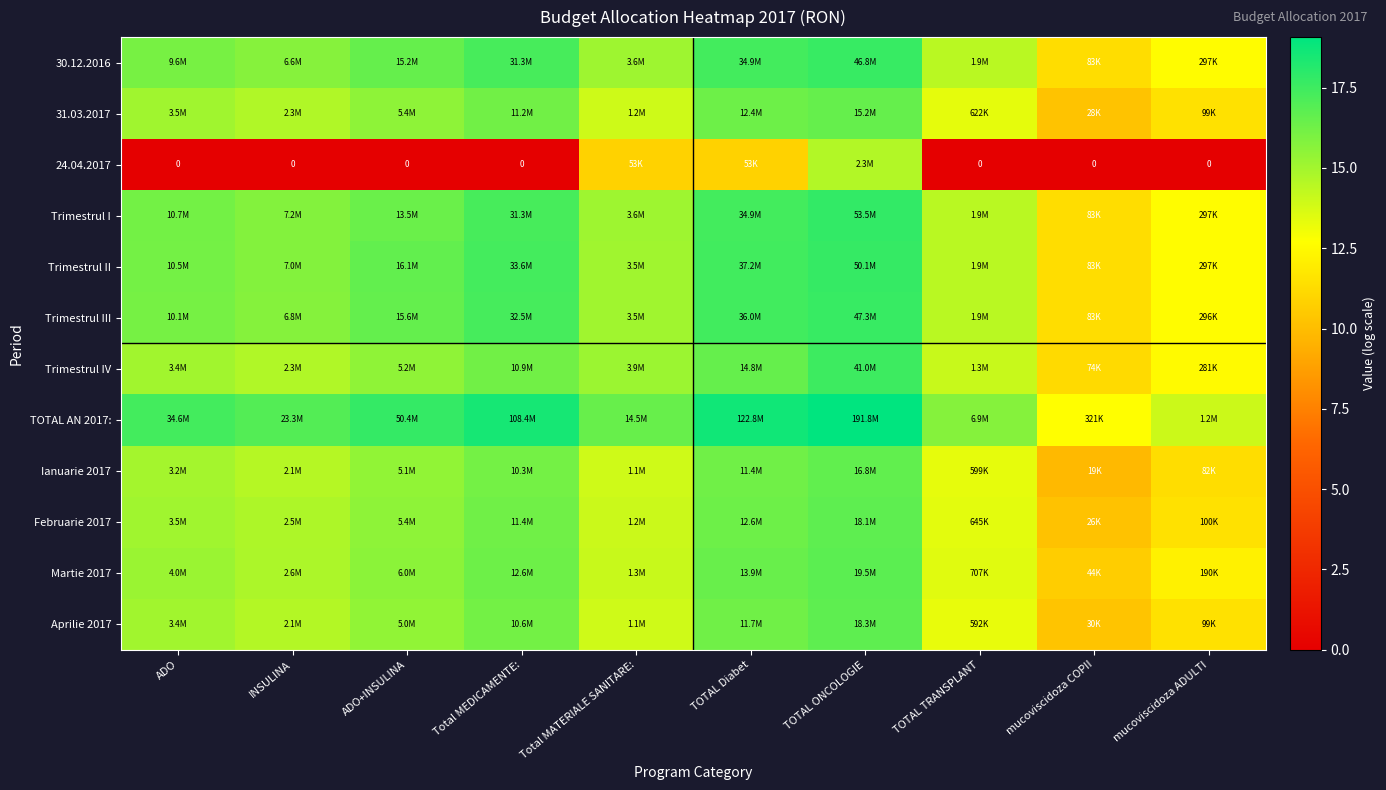

True or false: Martie 2017 has a value of 16.8 at TOTAL ONCOLOGIE.

True